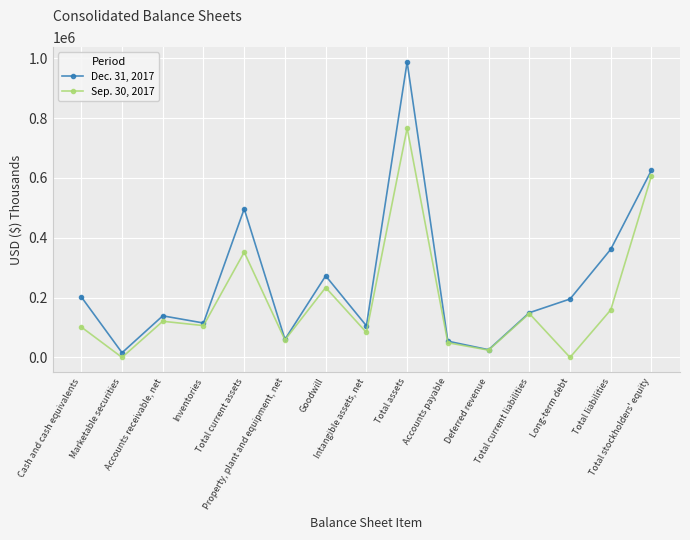

Which series has the largest range (max minus min)?

Dec. 31, 2017